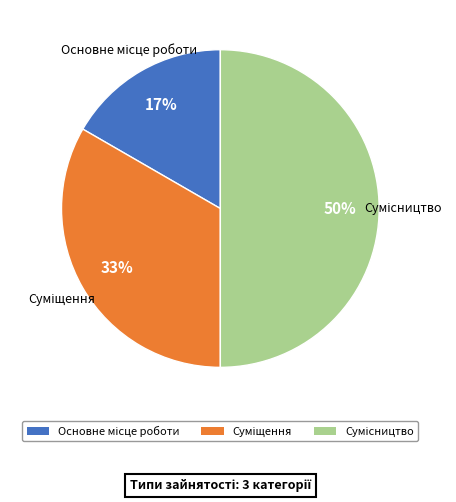

To the nearest percent, what is the average slice percentage?

33%